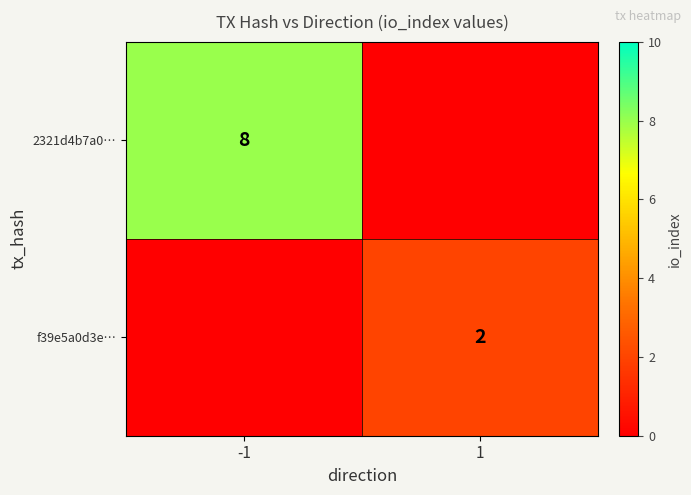

The value of f39e5a0d3e… at 1 is 1. True or false?

False